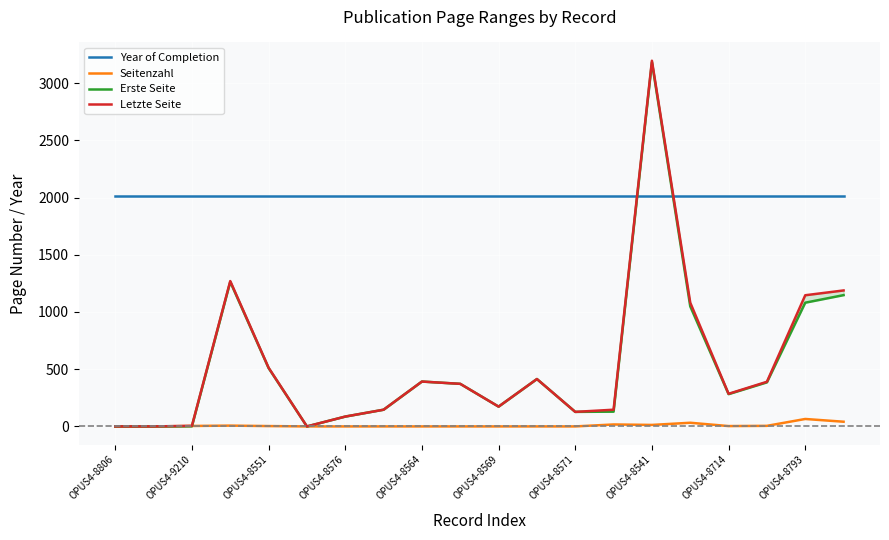

Reading right to left, list all the values displayed in this chart.

Year of Completion: 2015	2015	2015	2015	2015	2015	2015	2015	2015	2015	2015	2015	2015	2015	2015	2015	2015	2015	2015	2015
Seitenzahl: 41	65	5	3	32	13	17	0	0	0	0	0	0	0	0	3	7	4	0	0
Erste Seite: 1147	1081	385	282	1049	3182	129	127	414	173	372	392	146	86	0	510	1263	1	0	0
Letzte Seite: 1188	1146	390	285	1081	3195	146	127	414	173	372	392	146	86	0	513	1270	5	0	0